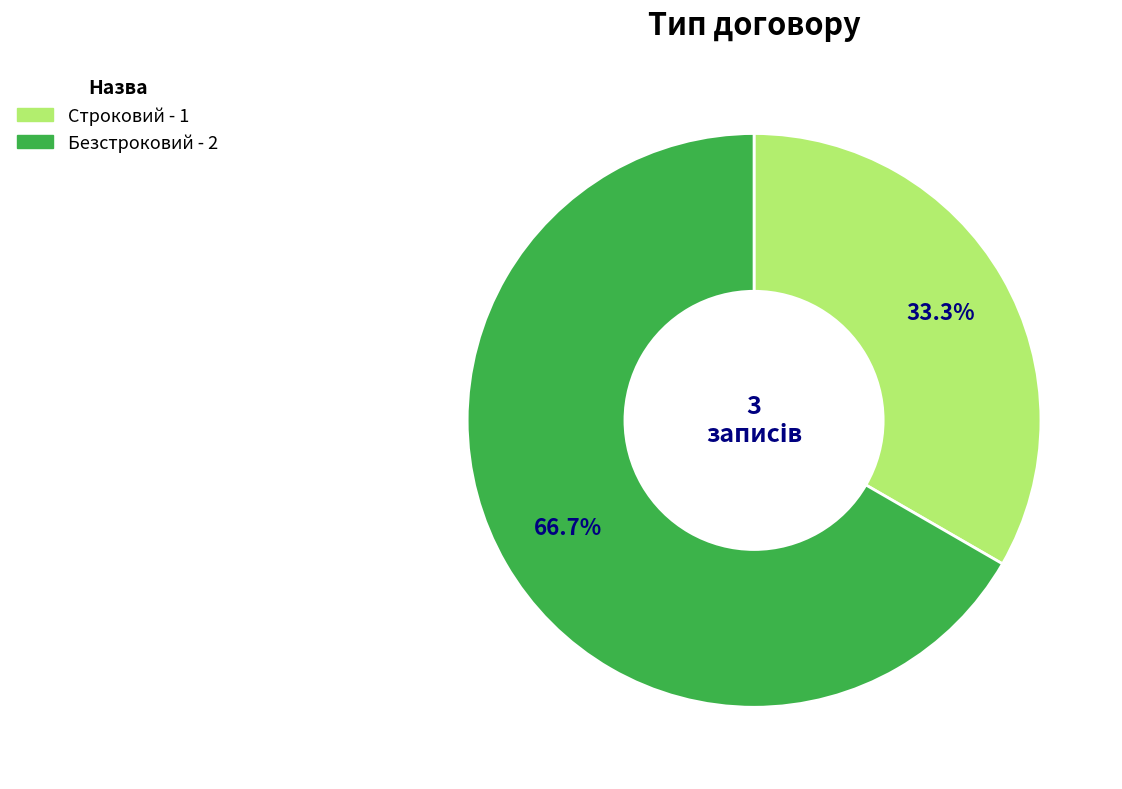

How many slices are in this pie chart?

2